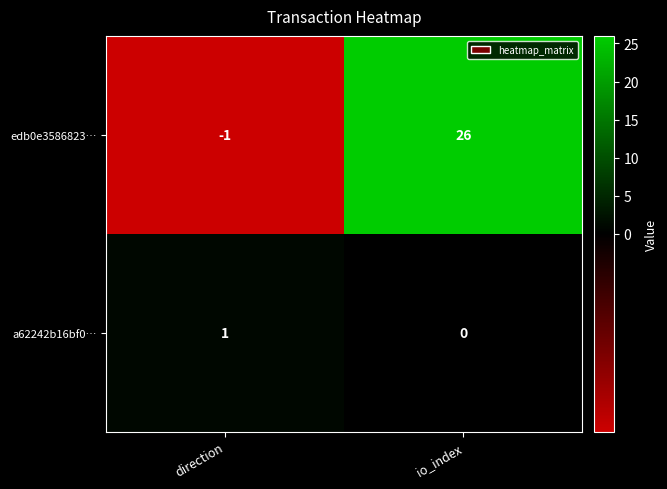

Where is a62242b16bf0… nearest to the value 0?

io_index